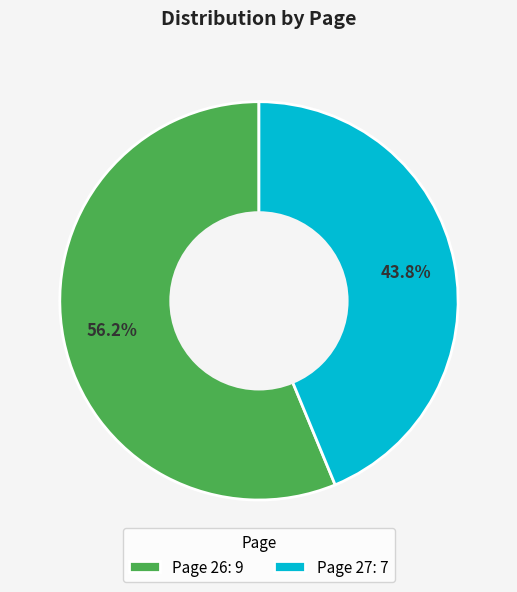

To the nearest percent, what is the average slice percentage?

50%